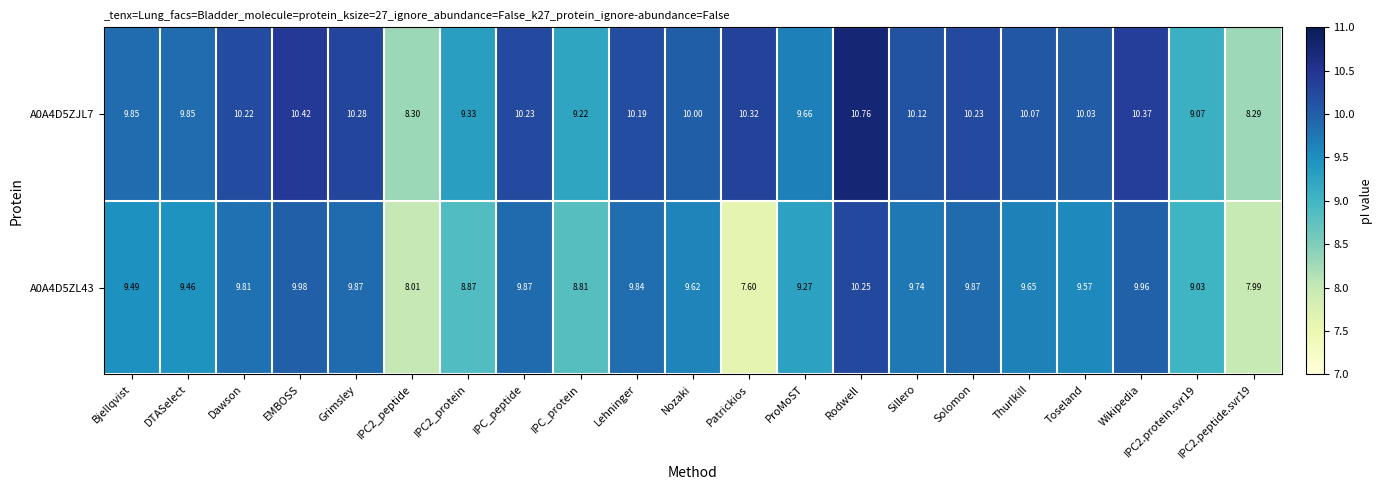

Where does the A0A4D5ZL43 series first go above 9?

Bjellqvist